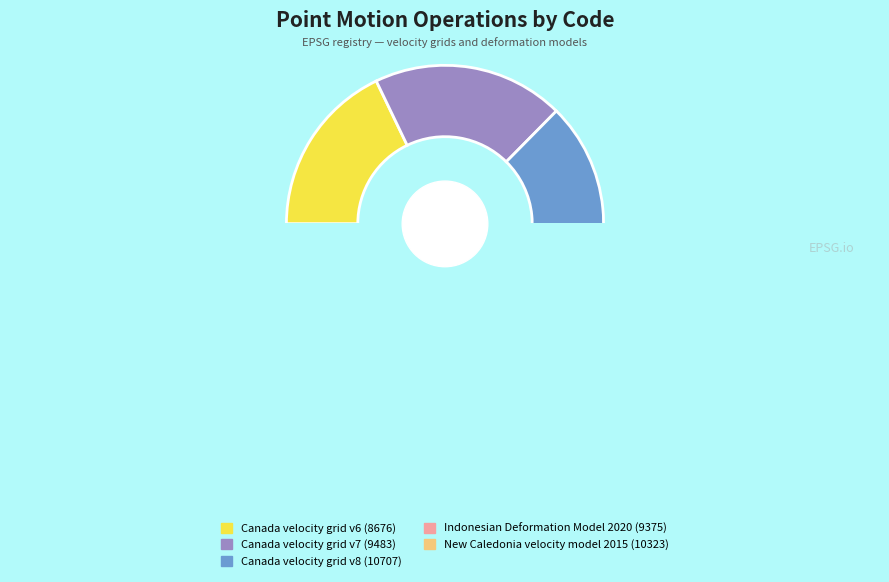

What percentage is NOT represented by Indonesian Deformation Model 2020?

80.7%